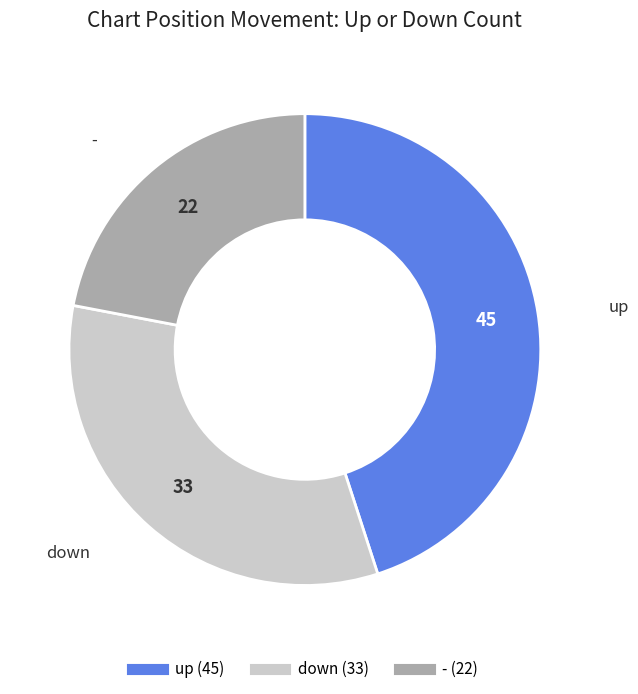

Between up and -, which is larger?

up